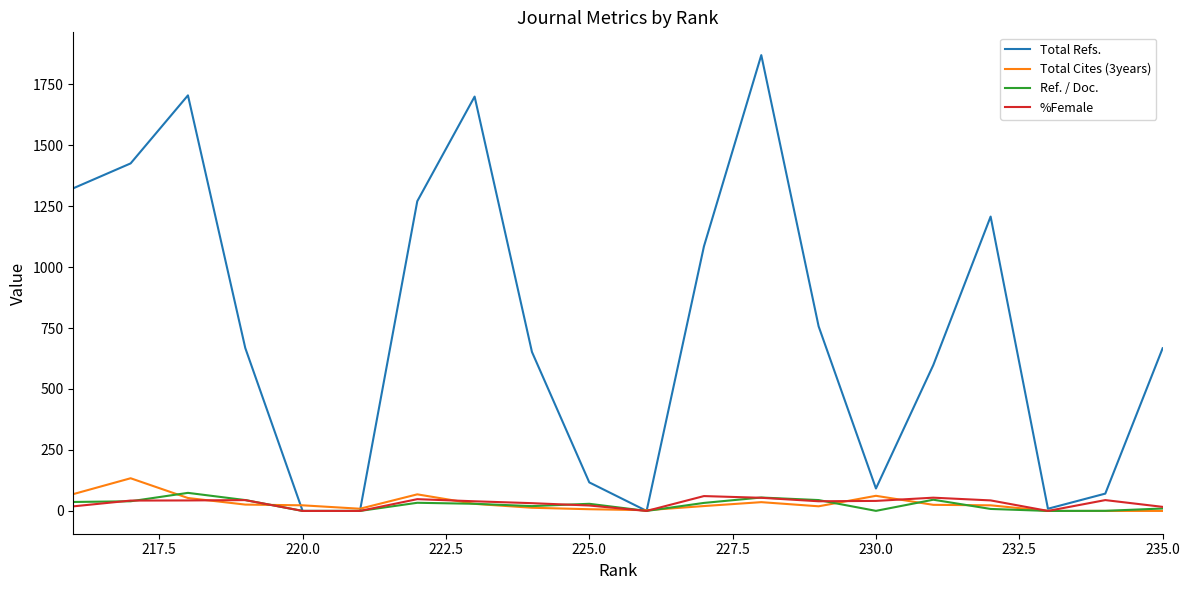

True or false: Total Refs. and Ref. / Doc. intersect in this chart.

False